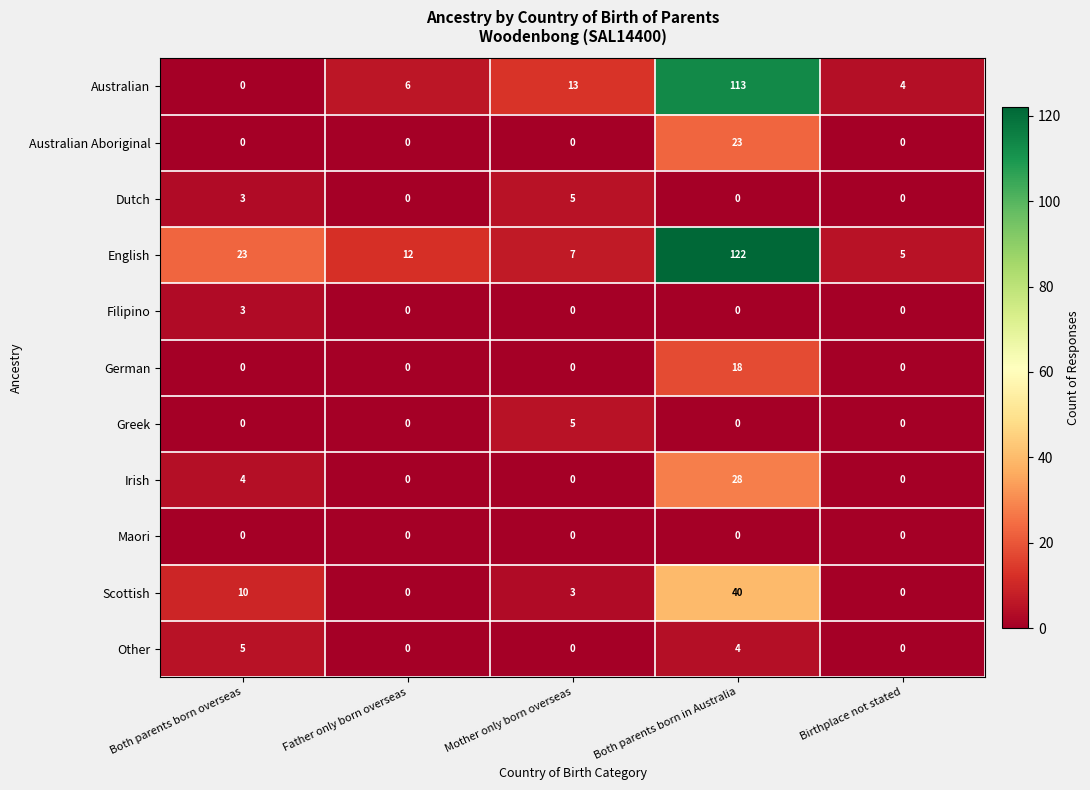

Count the Other values in the range 0 to 4.

4